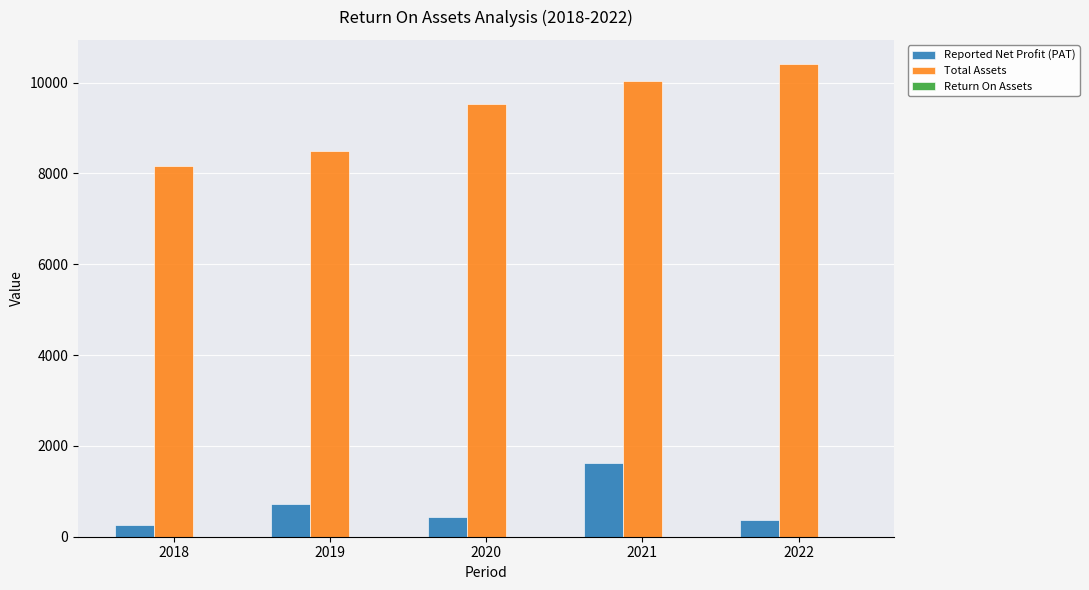

Is it true that Reported Net Profit (PAT) equals 1177.5 at 2019?

False